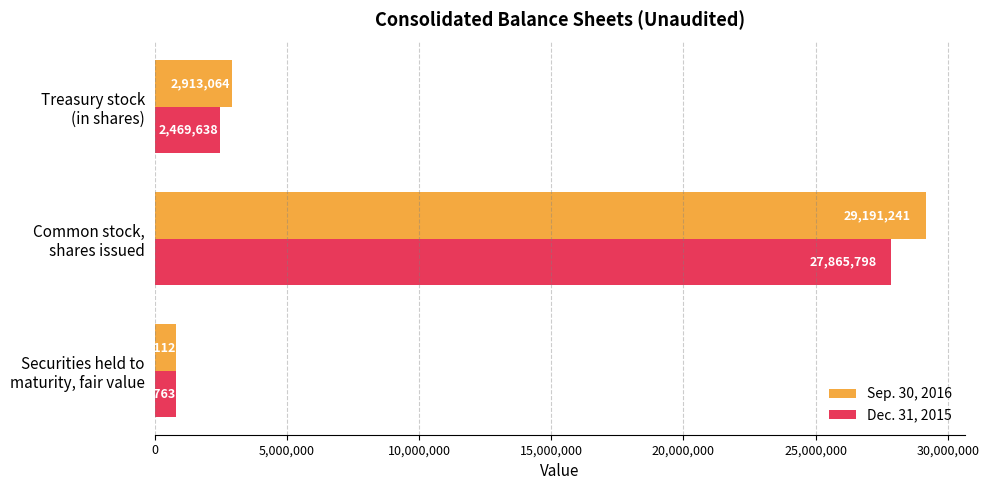

Which series has the largest total across all categories?

Sep. 30, 2016